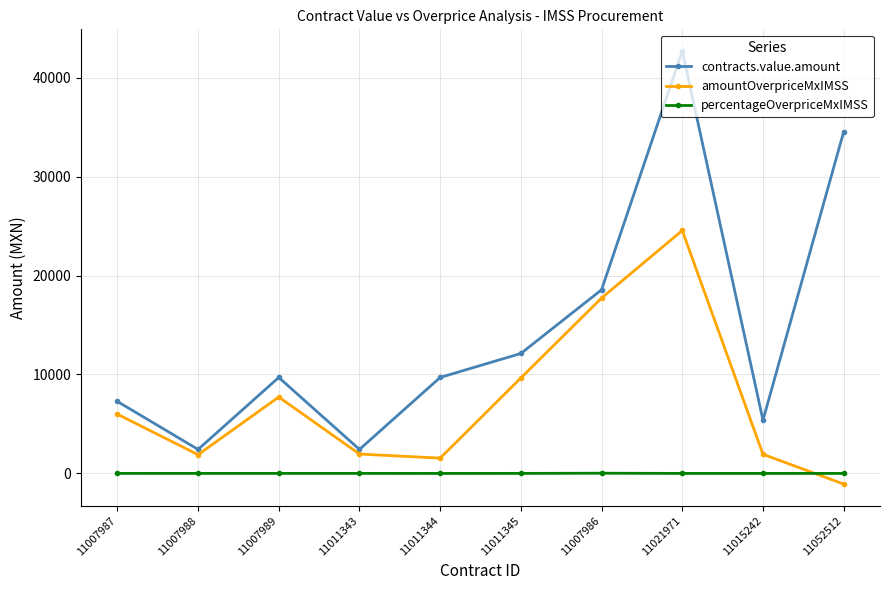

True or false: contracts.value.amount and amountOverpriceMxIMSS cross at least once.

False